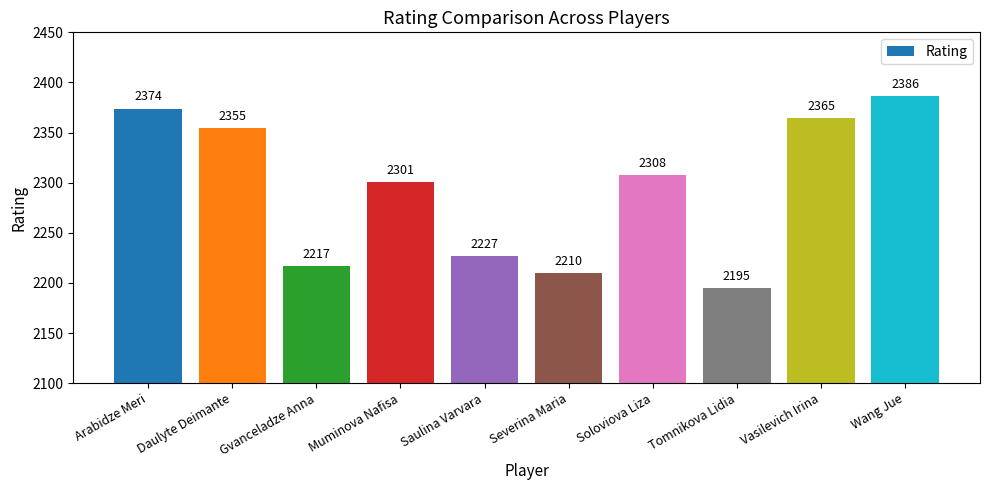

Count the number of data series in this chart.

1